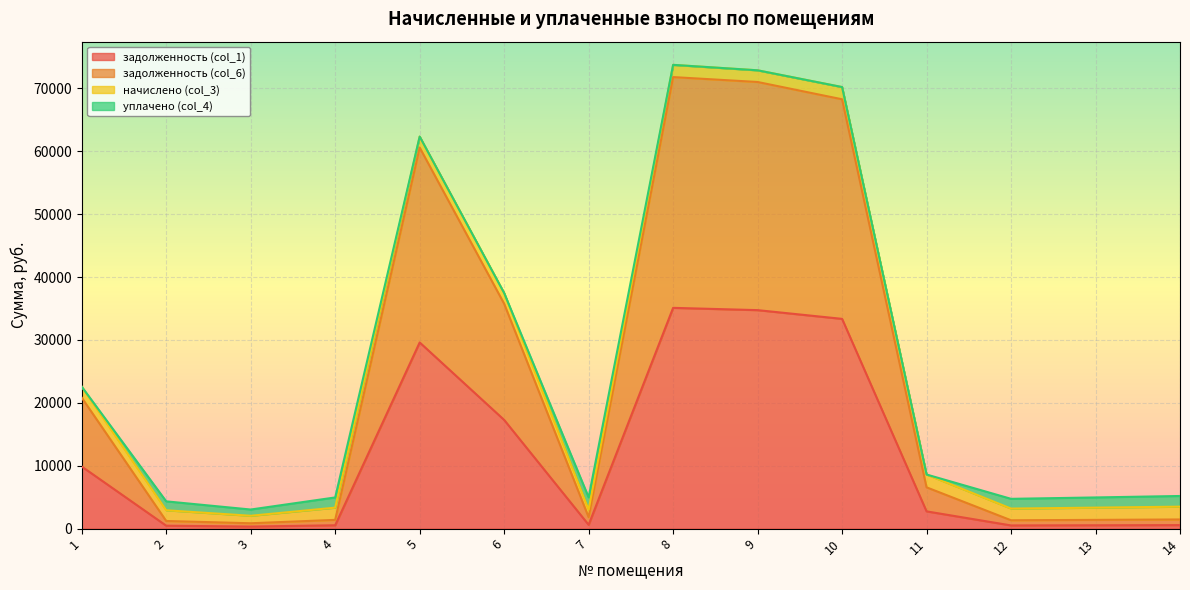

At which category does задолженность (col_1) reach its first local valley?

3